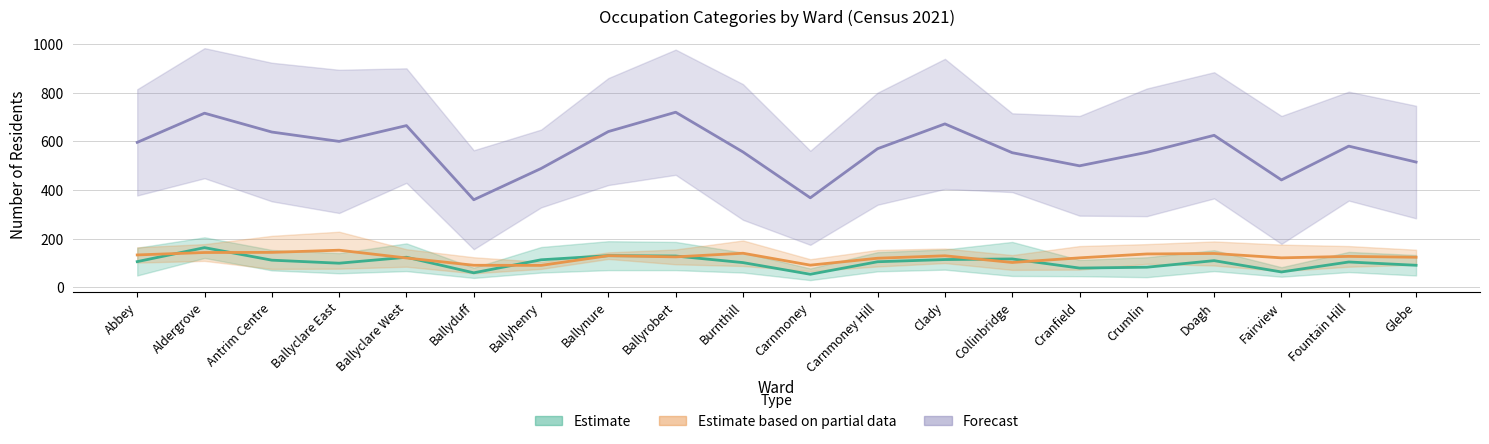

What position from the left is Crumlin?

16